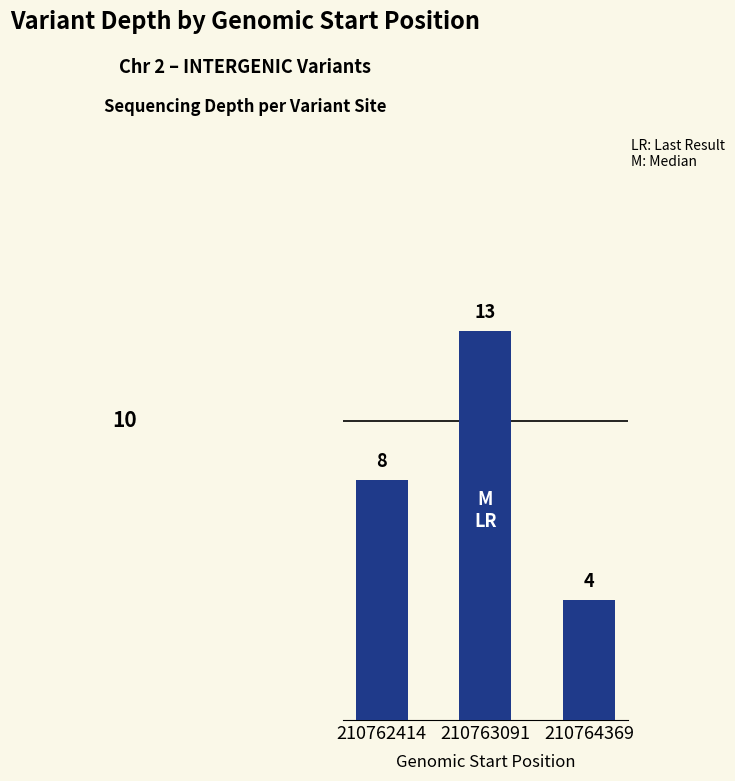

Is it true that the value at 210764369 is 3?

False